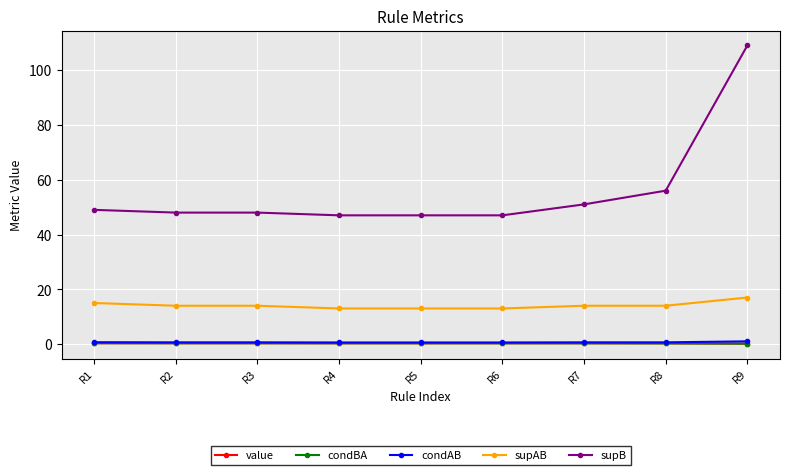

Does the chart have visible grid lines?

Yes